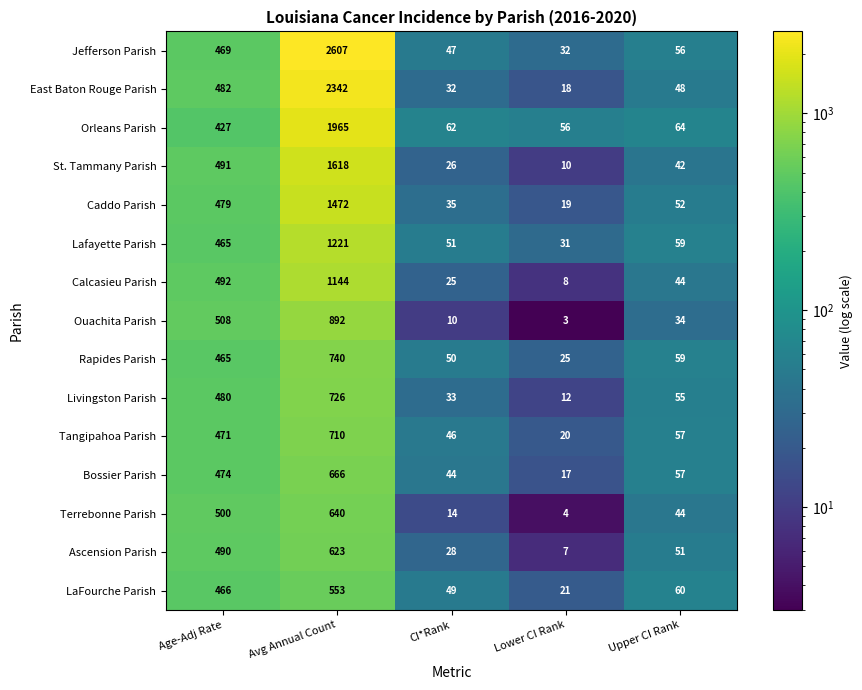

What is the average value of the St. Tammany Parish series?

437